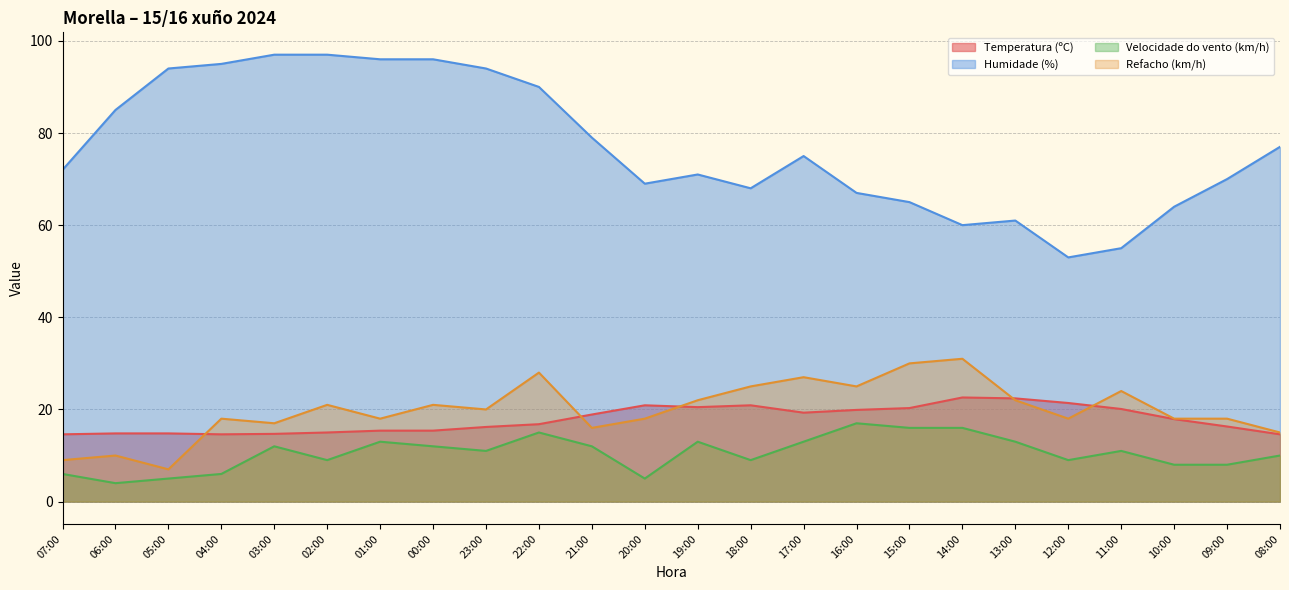

What is the difference between the Temperatura (ºC) values at 22:00 and 12:00?

4.6